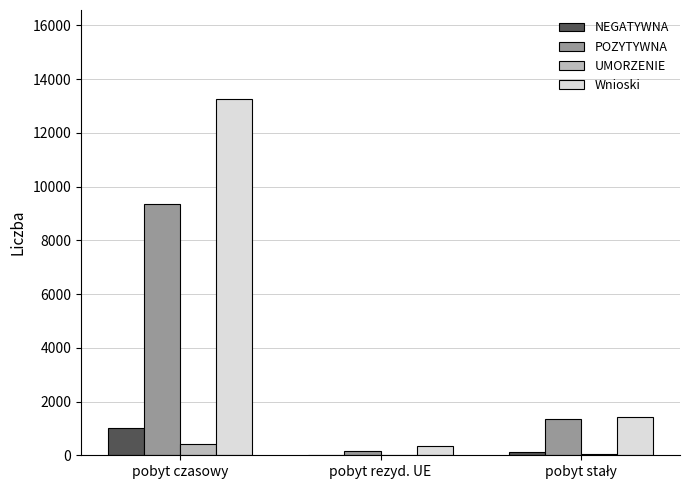

True or false: Wnioski has a value of 23582 at pobyt czasowy.

False